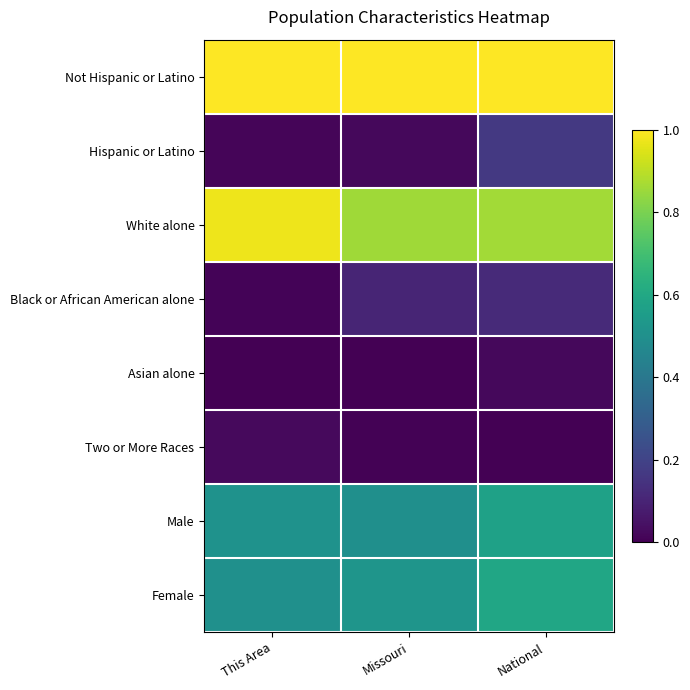

Reading right to left, what are all the values shown in this chart?

Not Hispanic or Latino: National=1.0	Missouri=1.0	This Area=1.0
Hispanic or Latino: National=0.2	Missouri=0.0	This Area=0.0
White alone: National=0.9	Missouri=0.9	This Area=1.0
Black or African American alone: National=0.1	Missouri=0.1	This Area=0.0
Asian alone: National=0.0	Missouri=0.0	This Area=0.0
Two or More Races: National=0.0	Missouri=0.0	This Area=0.0
Male: National=0.6	Missouri=0.5	This Area=0.5
Female: National=0.6	Missouri=0.5	This Area=0.5